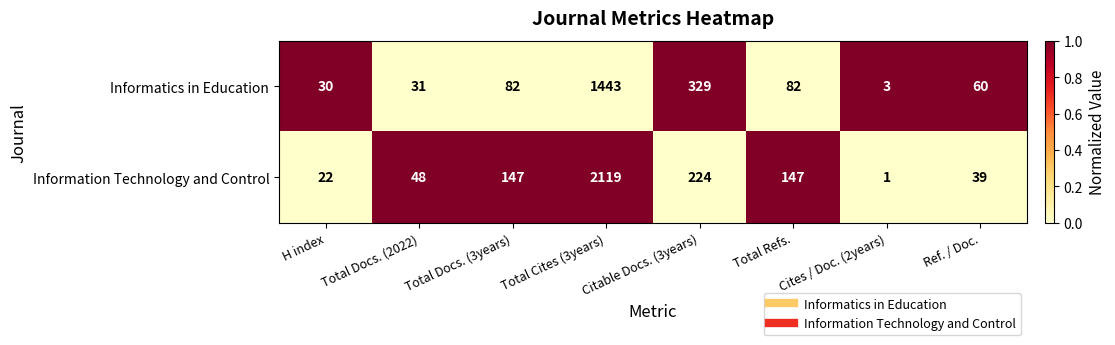

List the series in order of their peak value, highest first.

Information Technology and Control, Informatics in Education